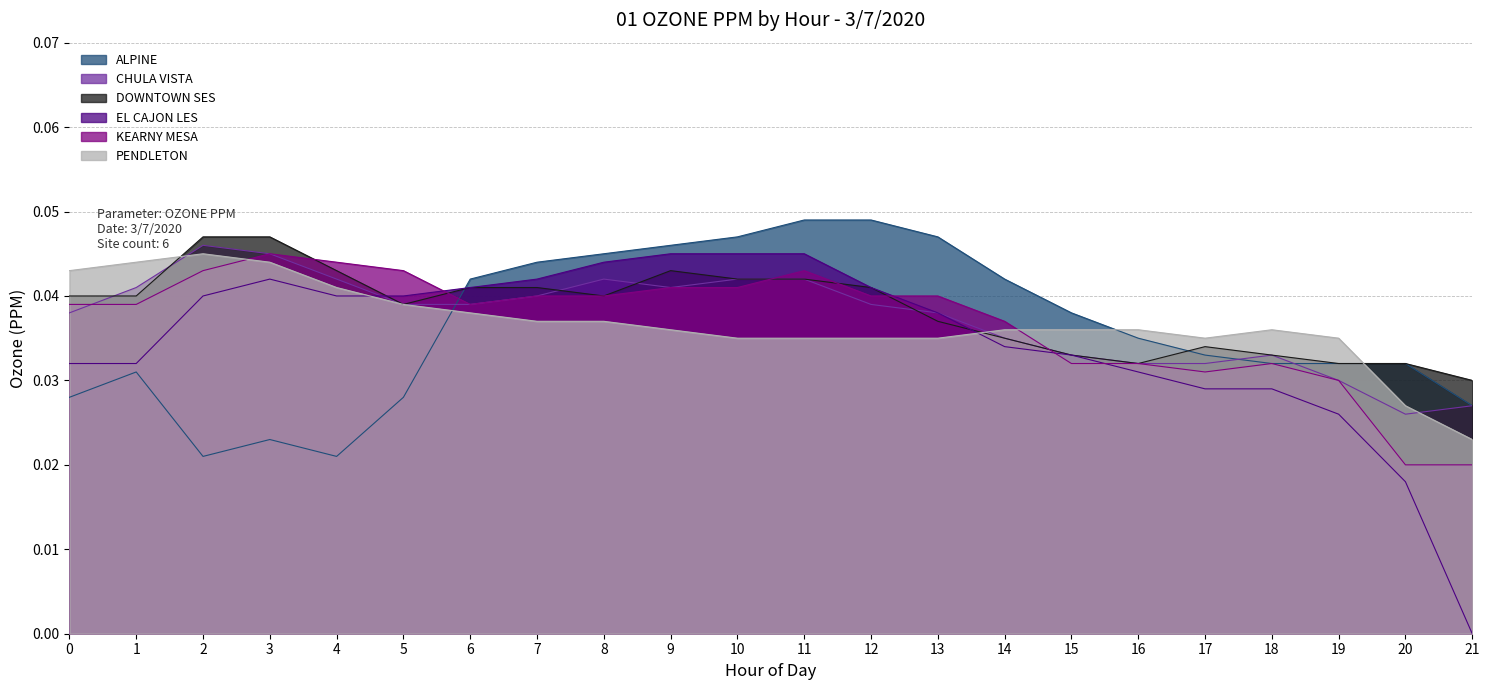

Which category has the lowest value across all series?

21